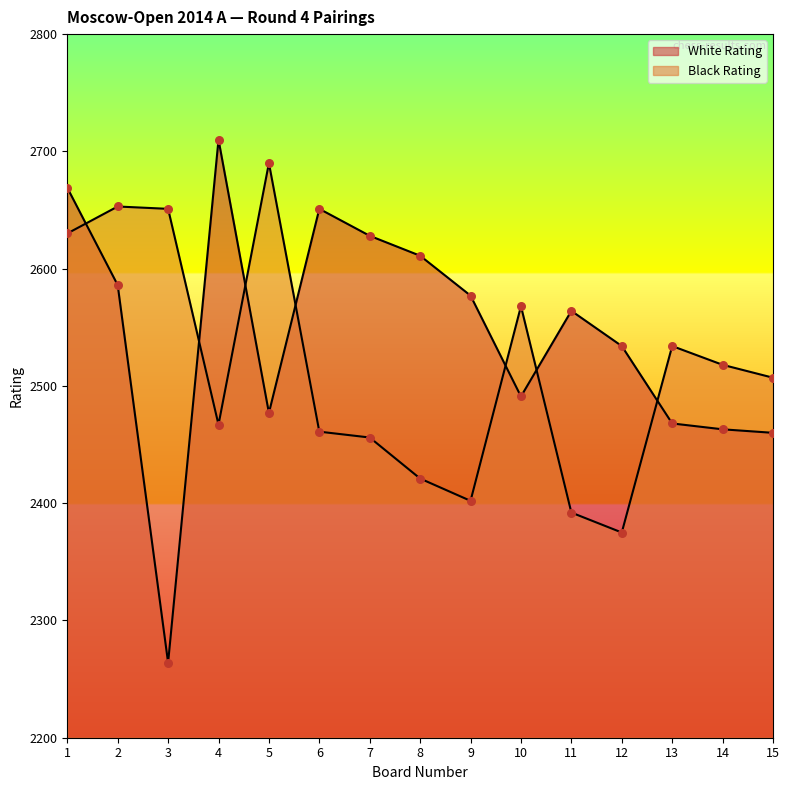

At how many categories does at least one series exceed 2307?

15